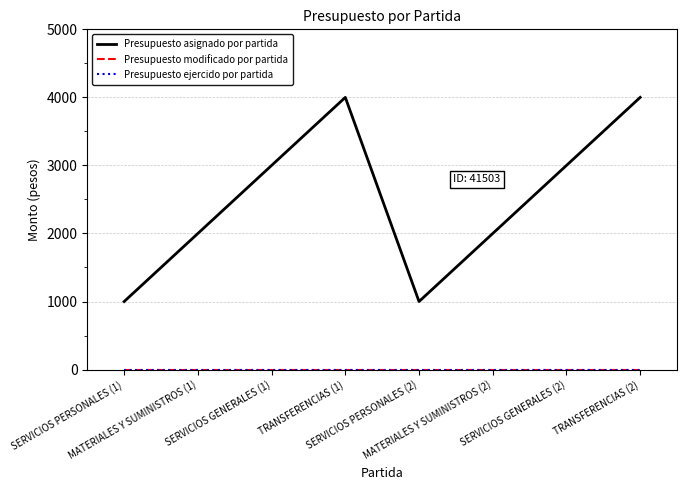

Reading left to right, what are all the values shown in this chart?

Presupuesto asignado por partida: SERVICIOS PERSONALES (1)=1000	MATERIALES Y SUMINISTROS (1)=2000	SERVICIOS GENERALES (1)=3000	TRANSFERENCIAS (1)=4000	SERVICIOS PERSONALES (2)=1000	MATERIALES Y SUMINISTROS (2)=2000	SERVICIOS GENERALES (2)=3000	TRANSFERENCIAS (2)=4000
Presupuesto modificado por partida: SERVICIOS PERSONALES (1)=0	MATERIALES Y SUMINISTROS (1)=0	SERVICIOS GENERALES (1)=0	TRANSFERENCIAS (1)=0	SERVICIOS PERSONALES (2)=0	MATERIALES Y SUMINISTROS (2)=0	SERVICIOS GENERALES (2)=0	TRANSFERENCIAS (2)=0
Presupuesto ejercido por partida: SERVICIOS PERSONALES (1)=0	MATERIALES Y SUMINISTROS (1)=0	SERVICIOS GENERALES (1)=0	TRANSFERENCIAS (1)=0	SERVICIOS PERSONALES (2)=0	MATERIALES Y SUMINISTROS (2)=0	SERVICIOS GENERALES (2)=0	TRANSFERENCIAS (2)=0